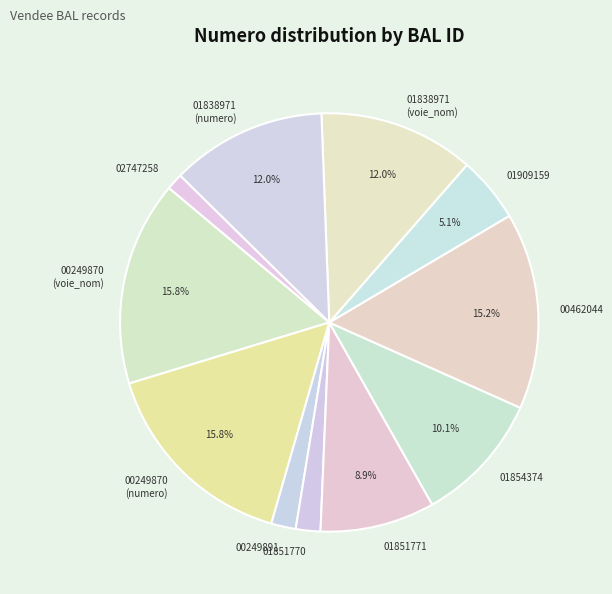

Is there any slice that represents more than half of the pie?

No